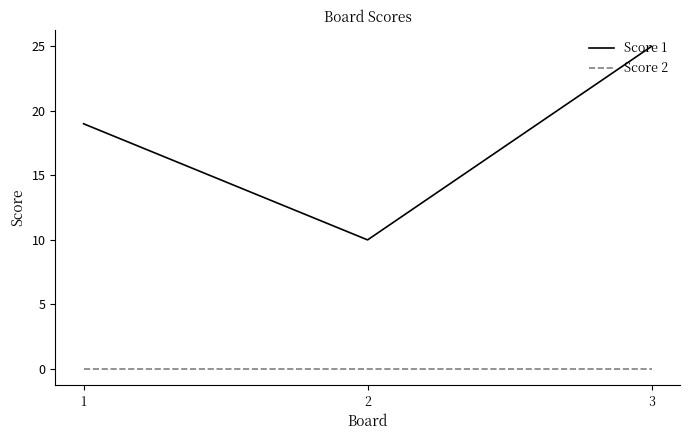

At which label does Score 1 reach its peak?

3